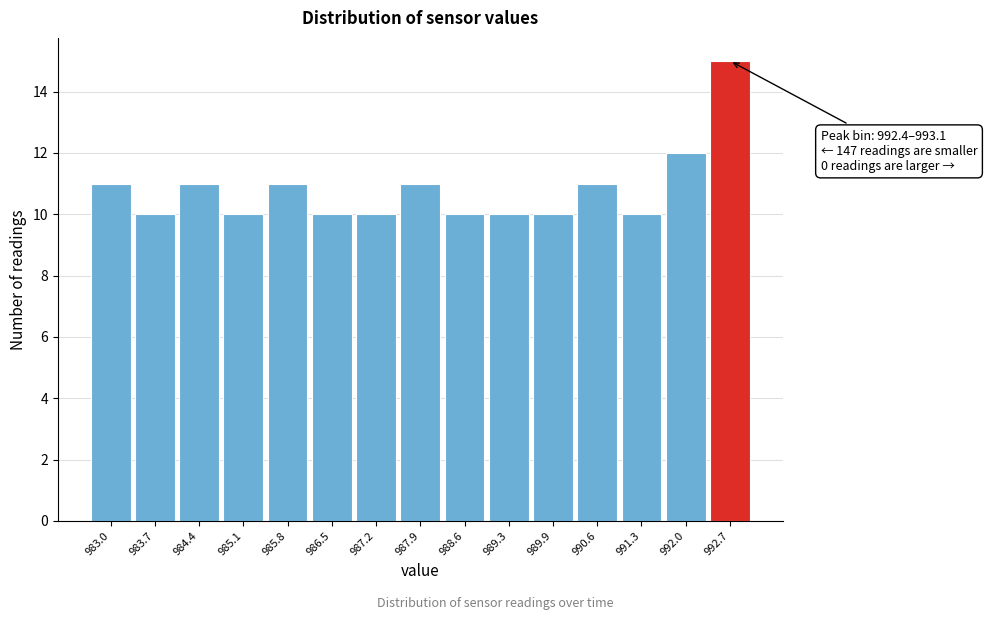

Over which range of the x-axis is the bar tallest?

992.4 to 993.1